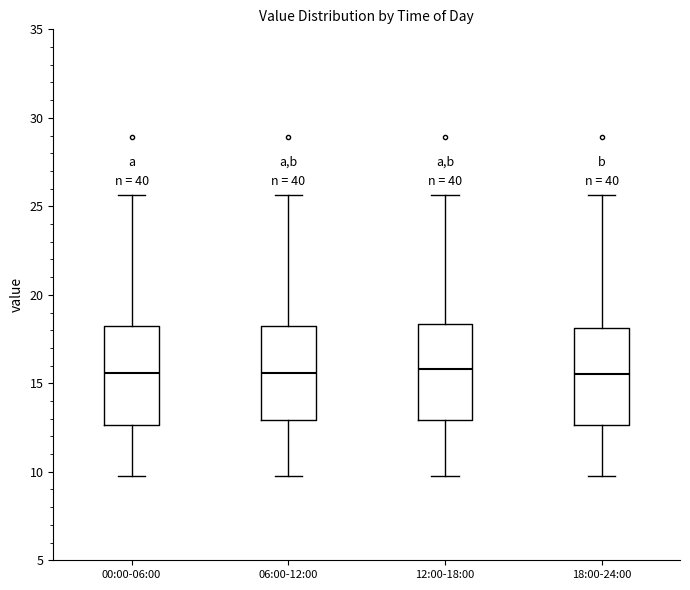

Reading left to right, read every box against the y-axis: the position of its median line, the range the box covers, and the ends of its whiskers. The values are not printed on the chart, so give them approximately, as read against the axis.

00:00-06:00: median 15.5, box 12.5 to 18.0, whiskers 10.0 to 25.5
06:00-12:00: median 15.5, box 13.0 to 18.0, whiskers 10.0 to 25.5
12:00-18:00: median 16.0, box 13.0 to 18.5, whiskers 10.0 to 25.5
18:00-24:00: median 15.5, box 12.5 to 18.0, whiskers 10.0 to 25.5